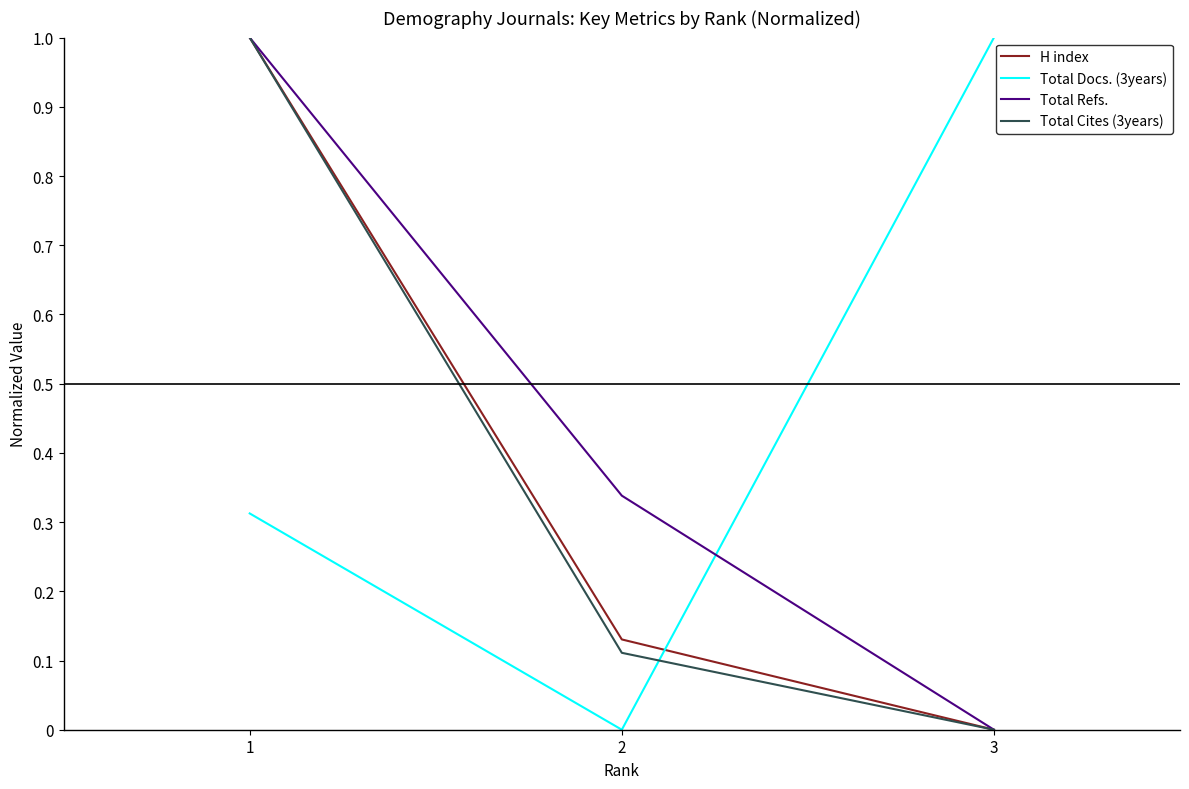

The value of Total Refs. at 1 is 0.2. True or false?

False